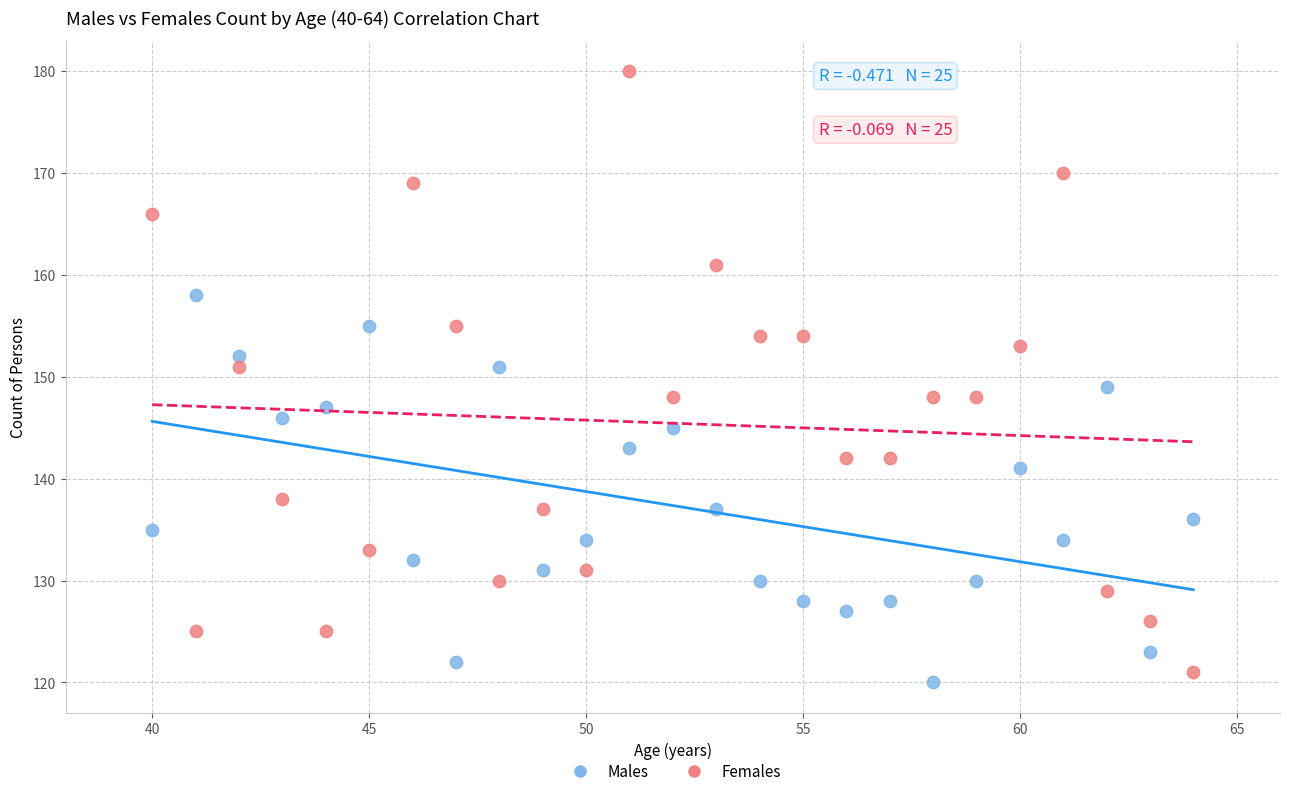

Which series contains the lowest Y value?

Males